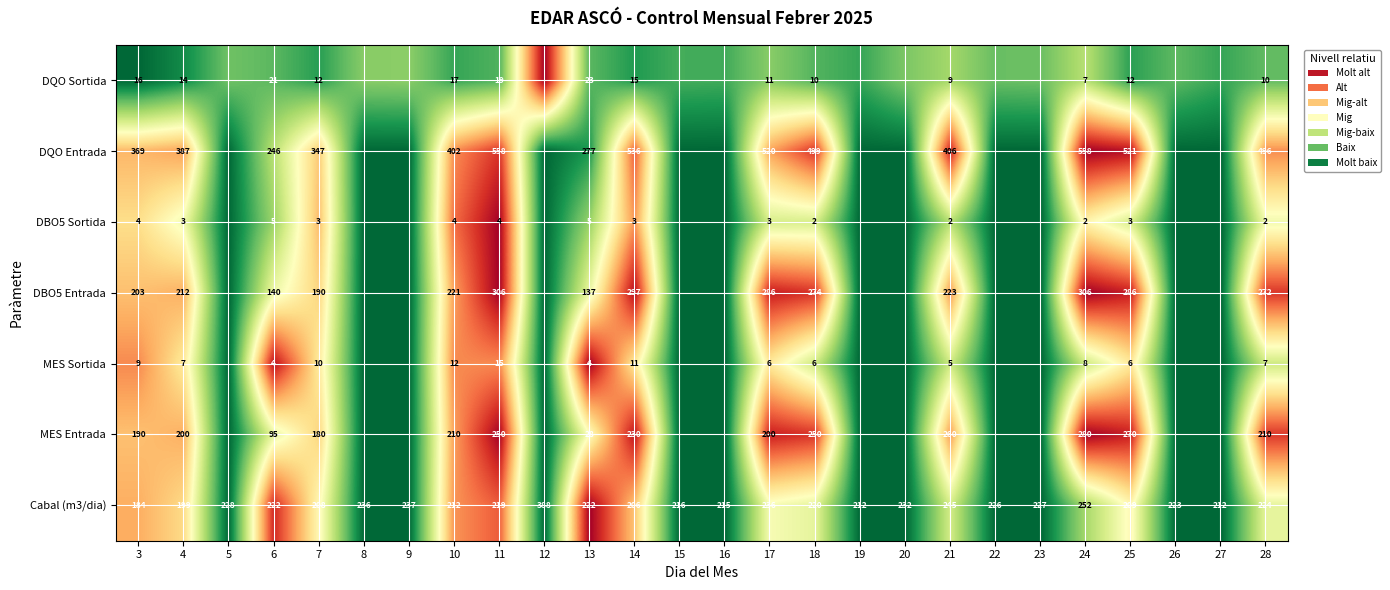

Which has a higher value, 20 or 22?

20